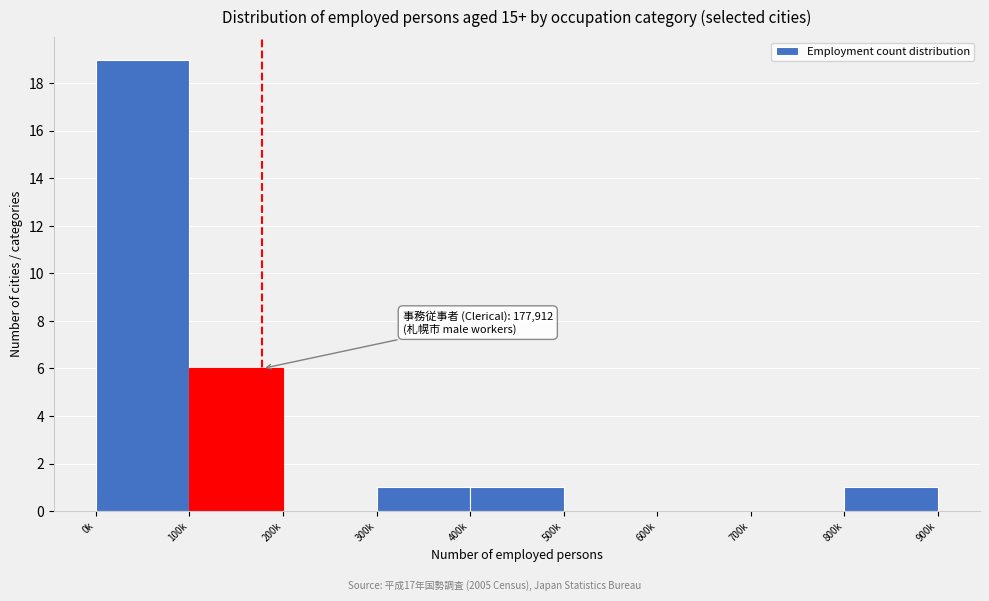

Reading right to left, list all the values displayed in this chart.

800k=1	700k=0	600k=0	500k=0	400k=1	300k=1	200k=0	100k=6	0k=19